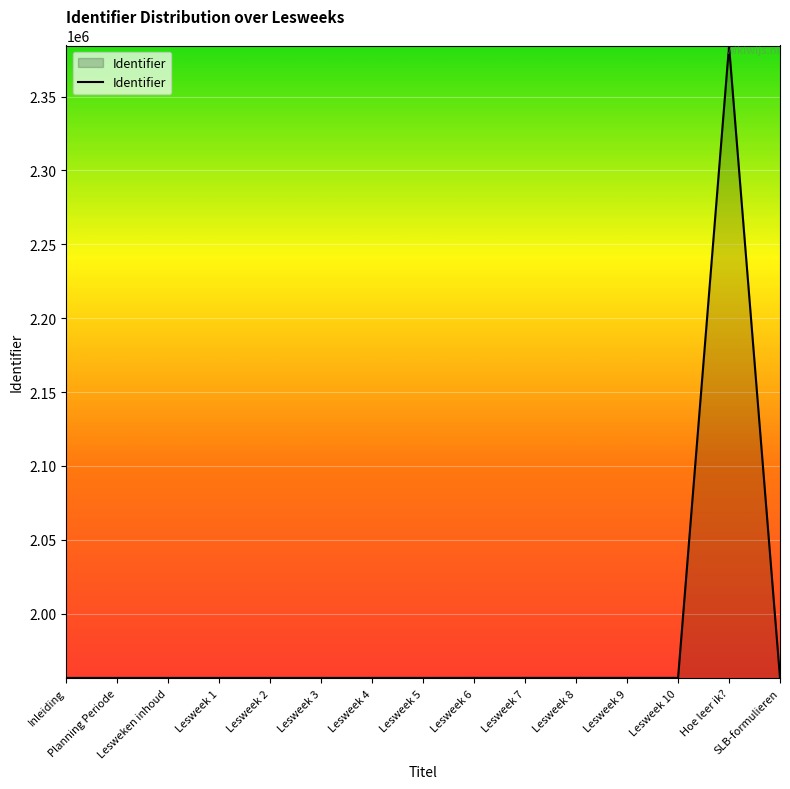

How many lines are shown in the chart?

1